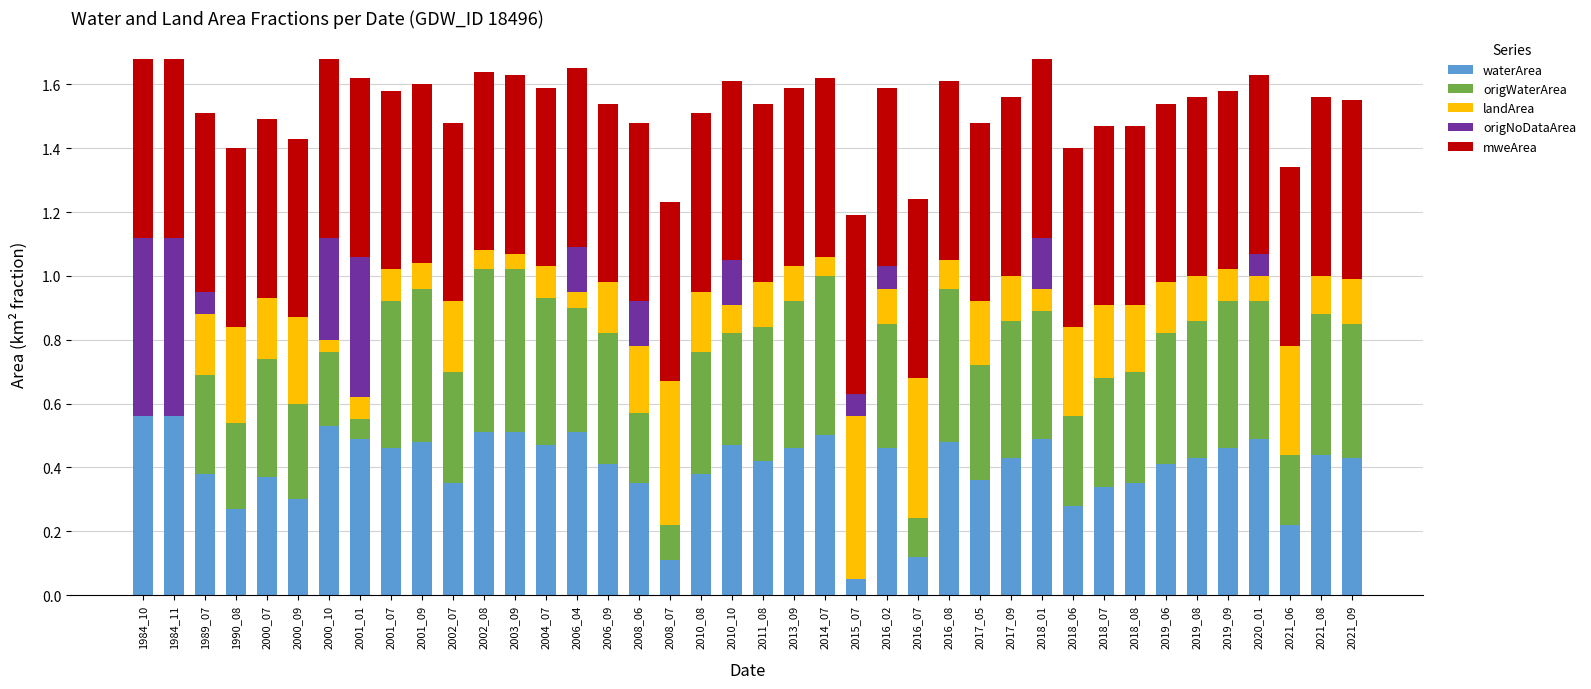

What are all the series names shown in the legend?

waterArea, origWaterArea, landArea, origNoDataArea, mweArea